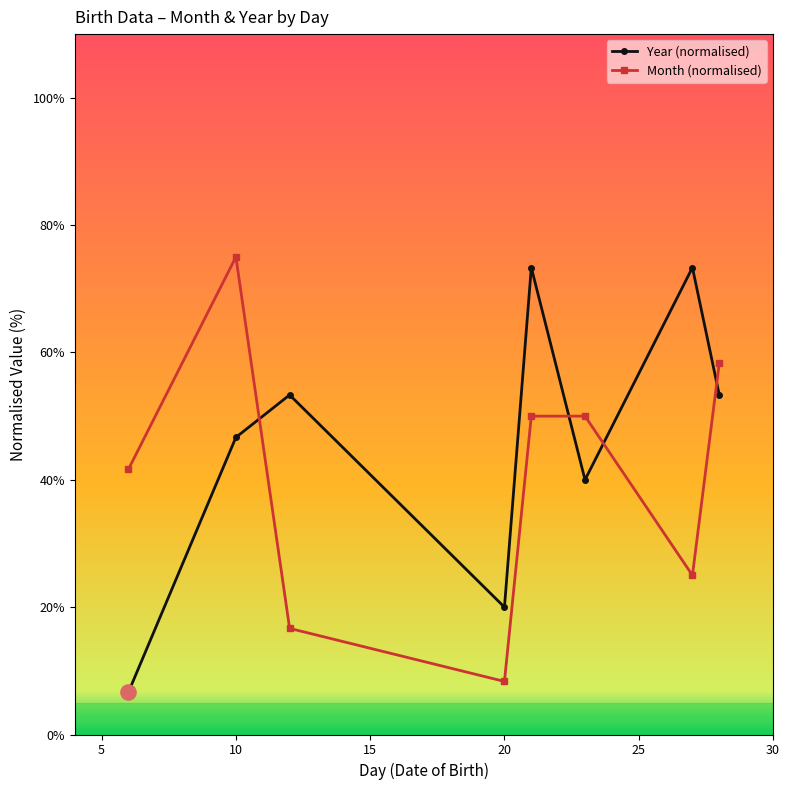

Which series has the largest total across all categories?

Year (normalised)